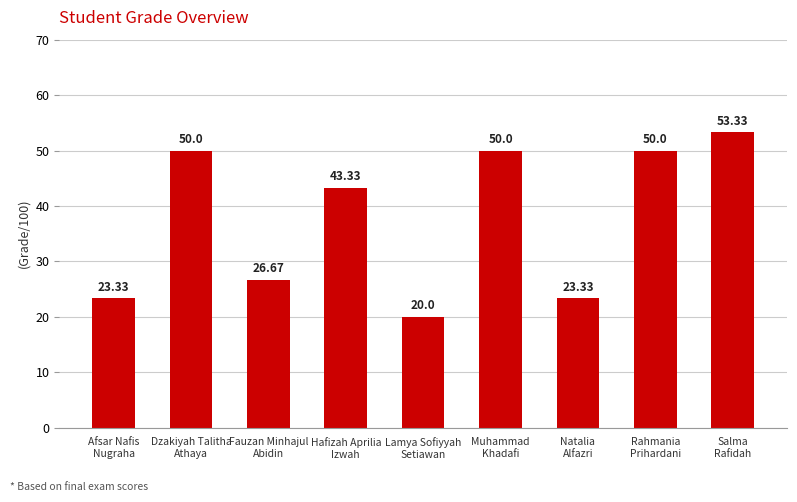

What is the difference between the maximum and minimum values?

33.3